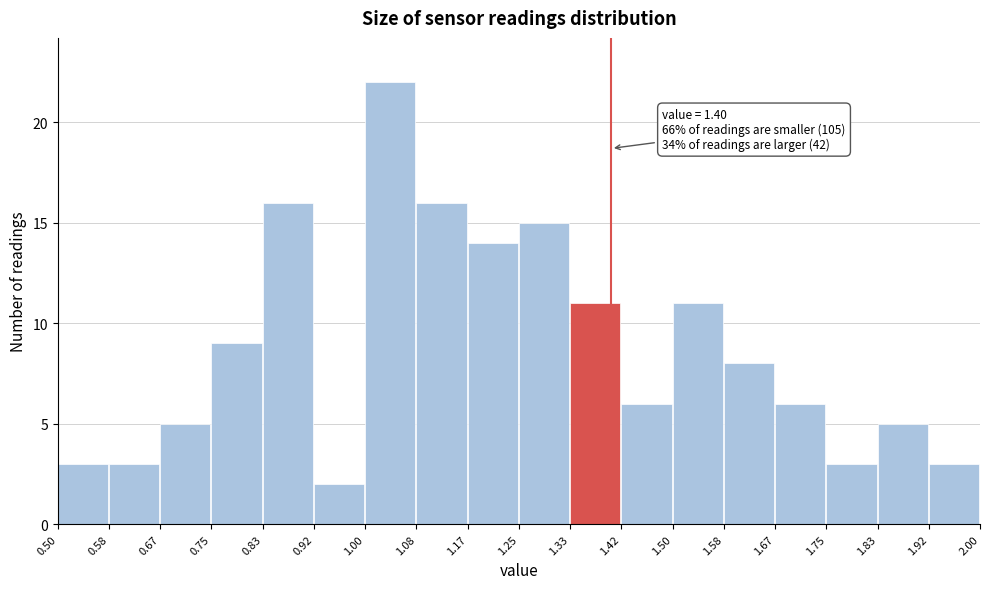

Over which range of the x-axis is the bar tallest?

1.00 to 1.08